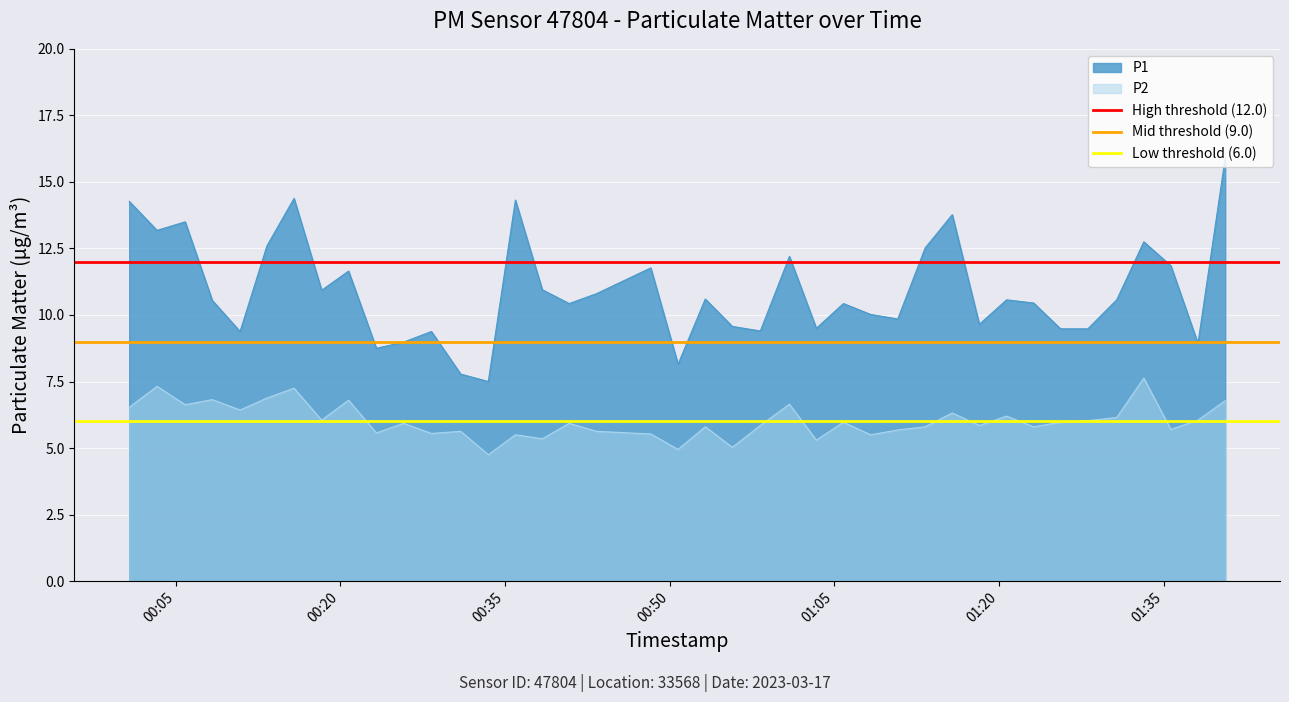

True or false: P2 and P1 intersect in this chart.

False